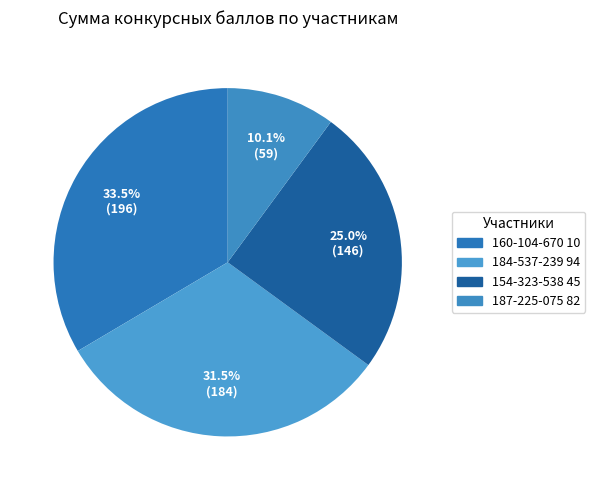

True or false: 187-225-075 82 accounts for 10% of the total.

True